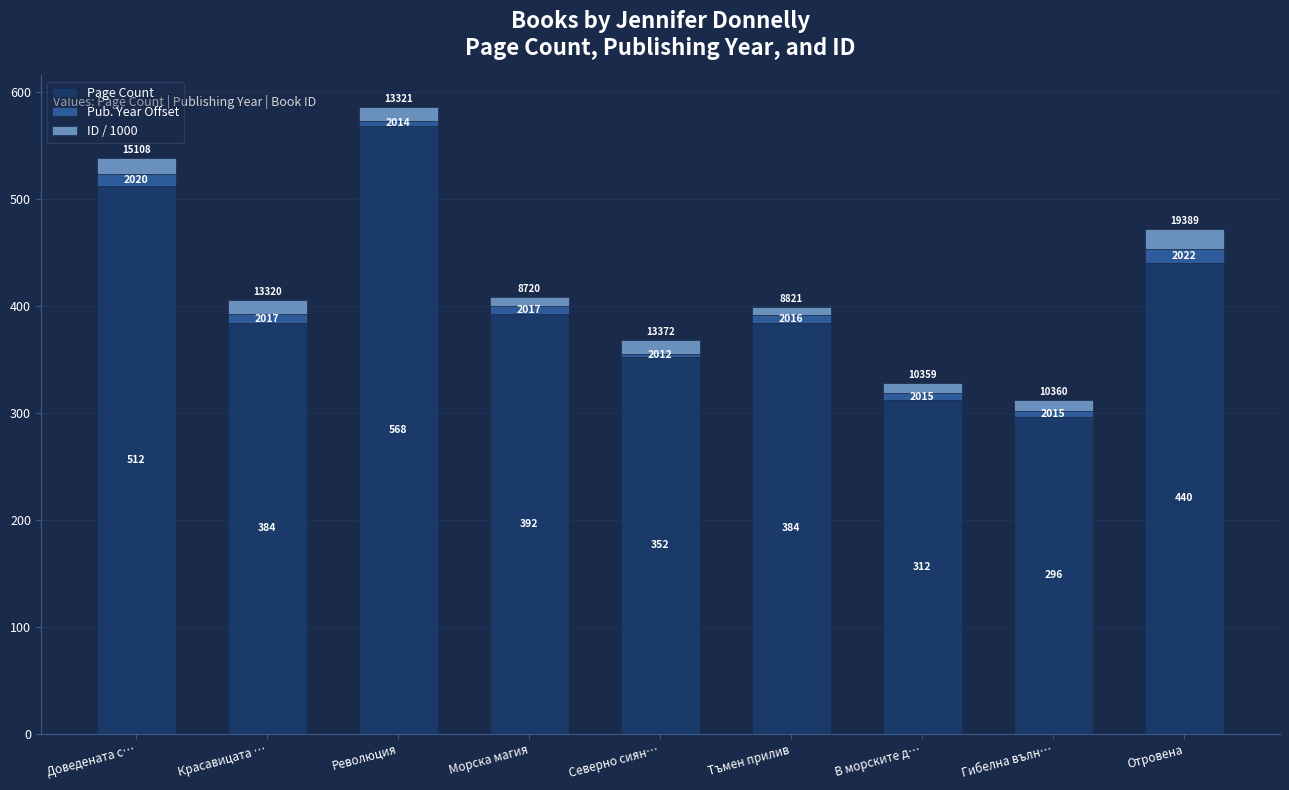

What is the sum of the Page Count values at В морските д… and Отровена?

752